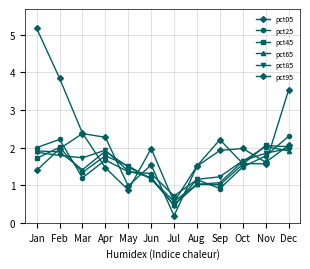

How many series are shown in this chart?

6